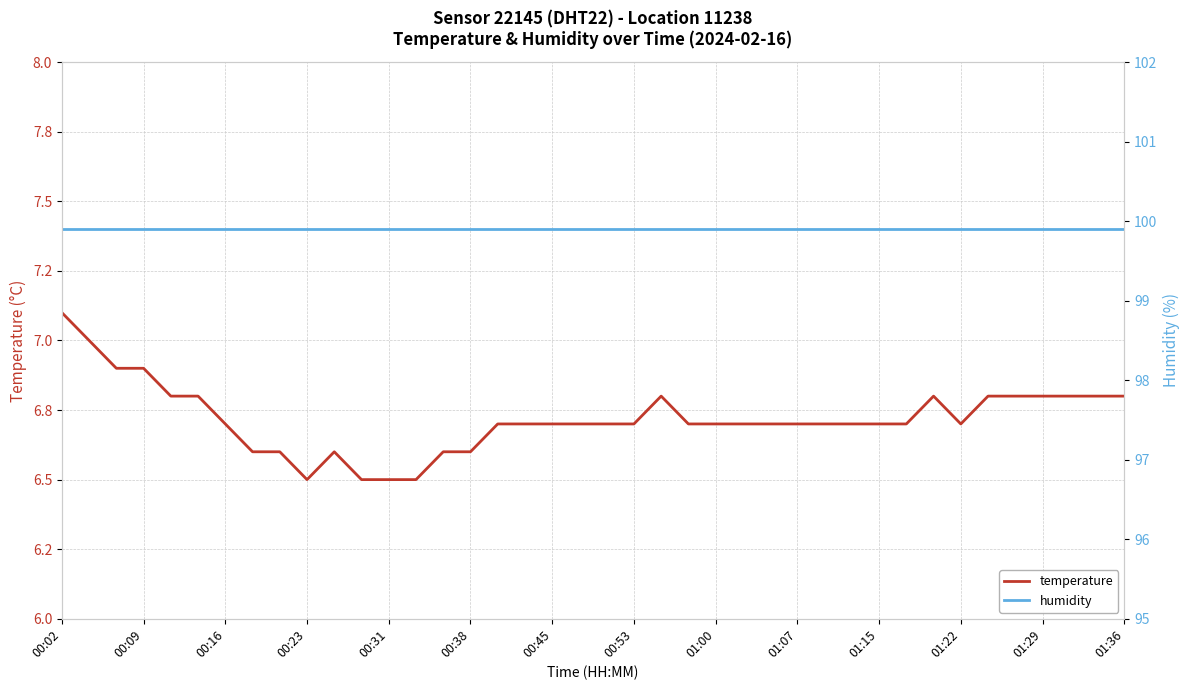

At 01:00, list the series in order from smallest to largest.

temperature, humidity